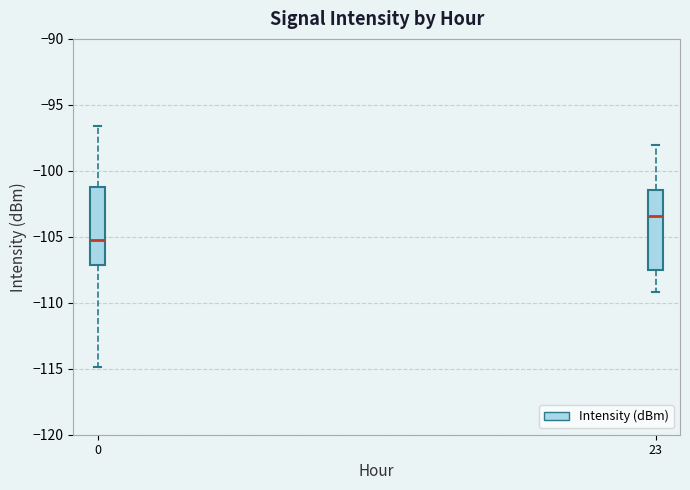

Reading left to right, transcribe this box plot: for each box, give where its median line is, the range the box spans, and where its two whiskers end, as read against the y-axis. The values are not printed on the chart, so give them approximately, as read against the axis.

0: median -105.5, box -107.0 to -101.0, whiskers -115.0 to -96.5
23: median -103.5, box -107.5 to -101.5, whiskers -109.0 to -98.0